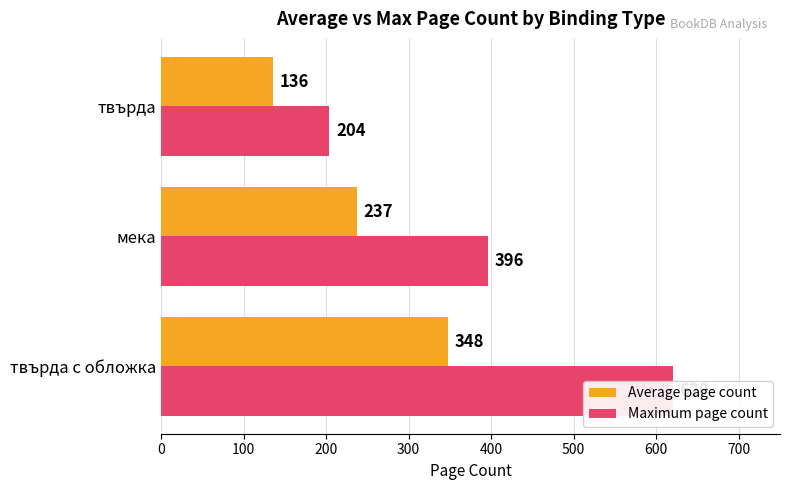

What are all the series names shown in the legend?

Average page count, Maximum page count